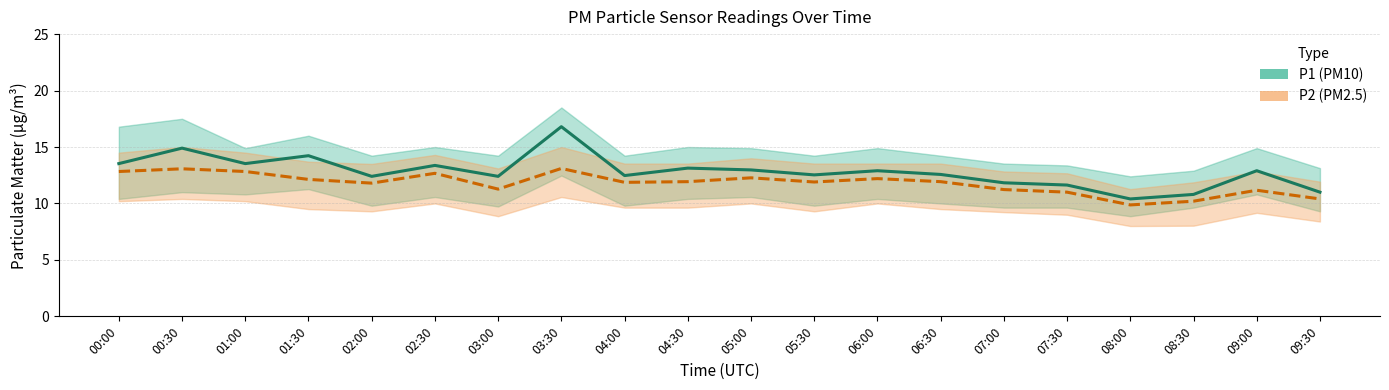

What is the value of the P2 point at the 8th from the left?

13.1